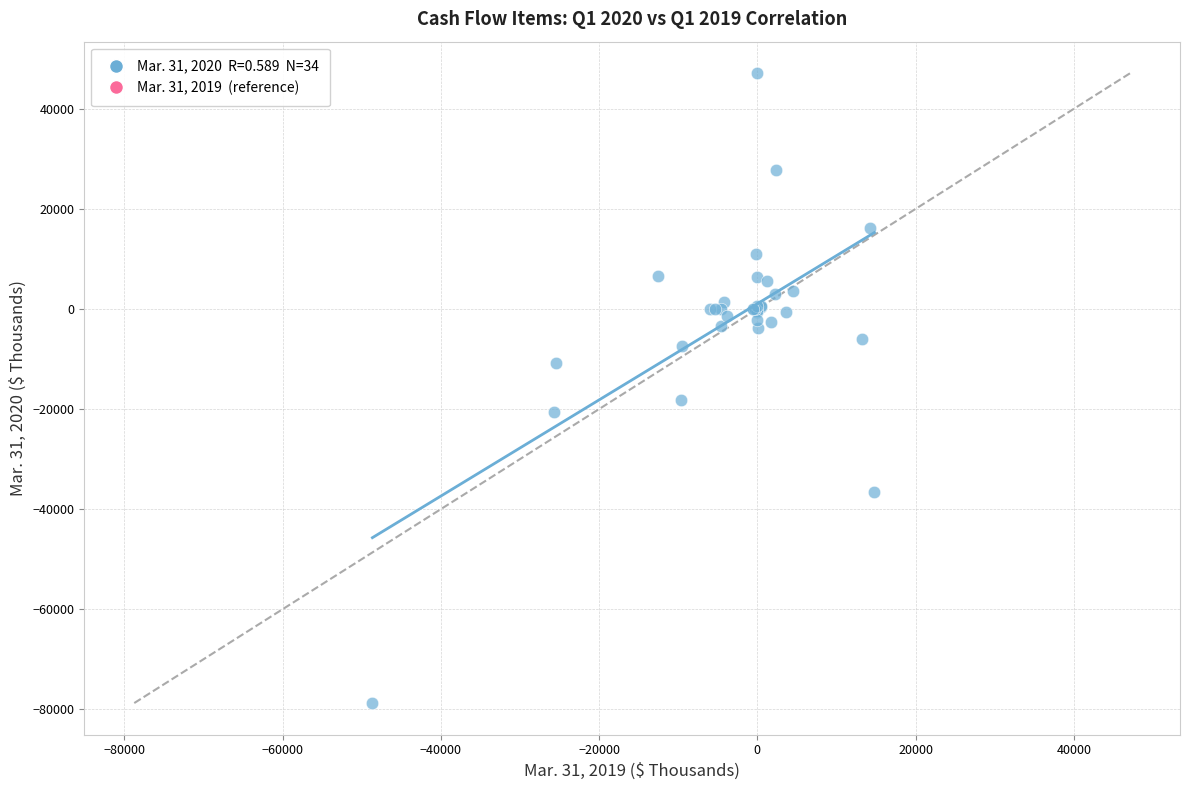

What Y value in the scatter plot is closest to -15809?

-18143